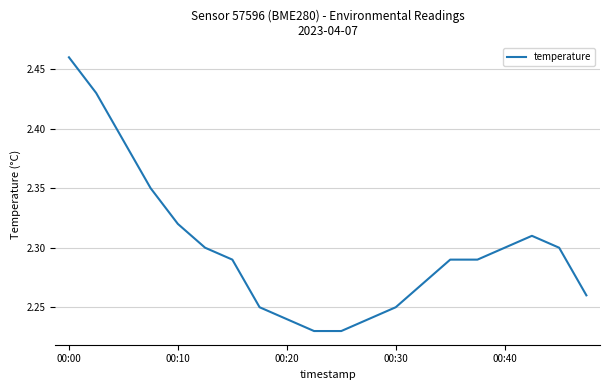

True or false: there are more than 2 points higher than both neighbors.

False